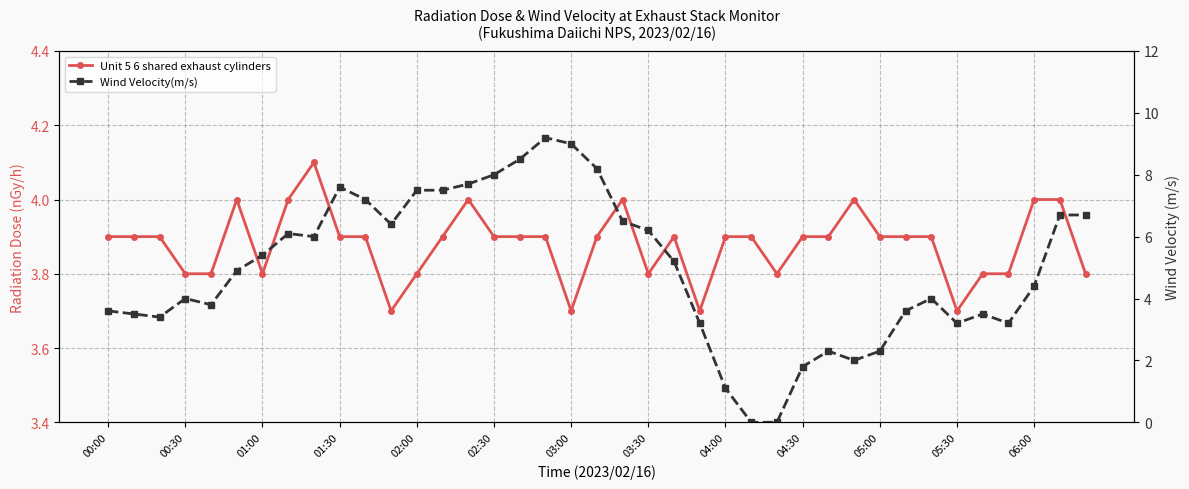

List the series in order of their overall mean, highest first.

Wind Velocity(m/s), Unit 5 6 shared exhaust cylinders